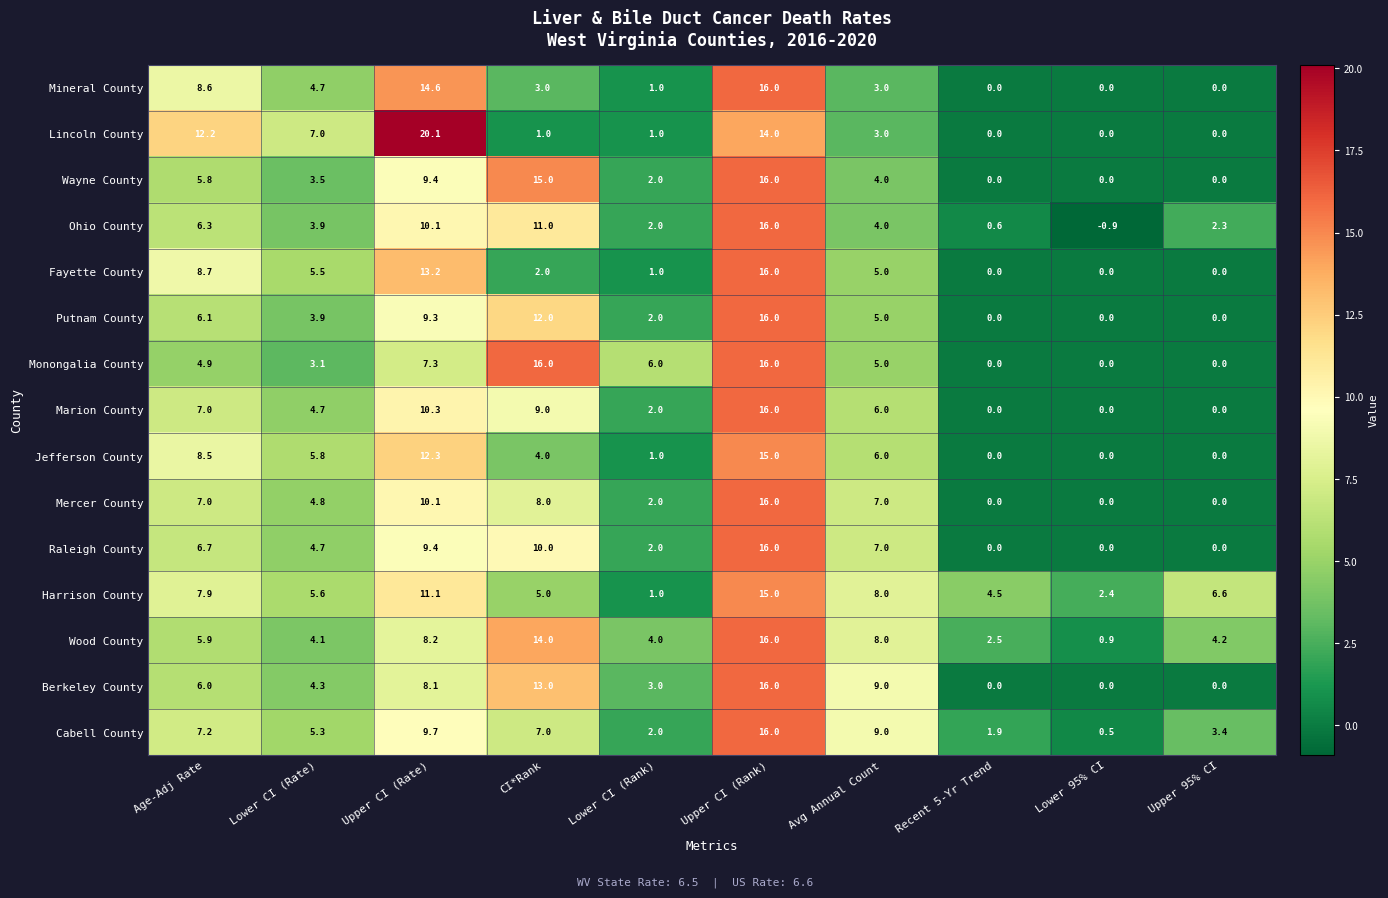

Where does the Fayette County series first go above 5?

Age-Adj Rate